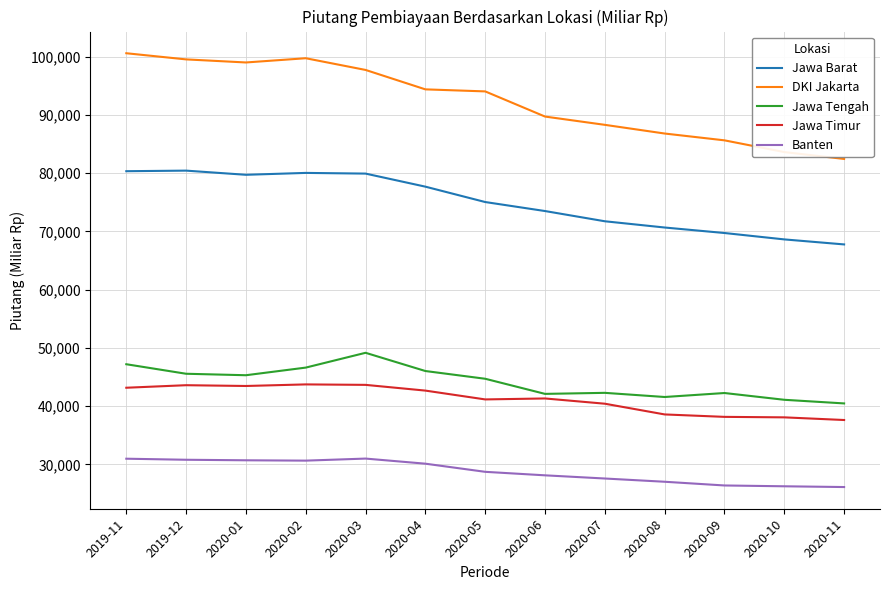

How many values in the Jawa Timur series are below 41309?

6